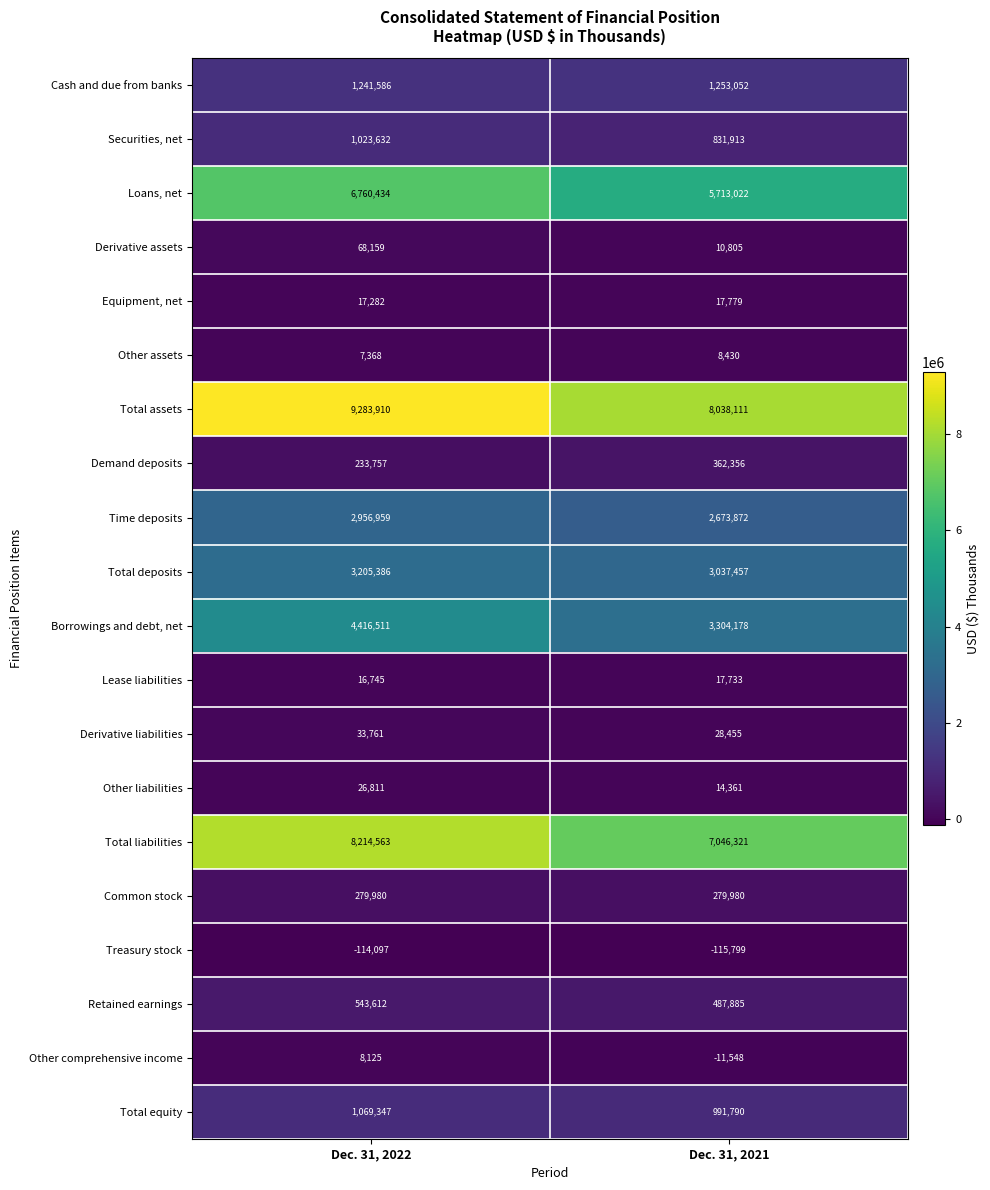

Rank the series at Dec. 31, 2021 from lowest to highest value.

Treasury stock, Other comprehensive income, Other assets, Derivative assets, Other liabilities, Lease liabilities, Equipment, net, Derivative liabilities, Common stock, Demand deposits, Retained earnings, Securities, net, Total equity, Cash and due from banks, Time deposits, Total deposits, Borrowings and debt, net, Loans, net, Total liabilities, Total assets